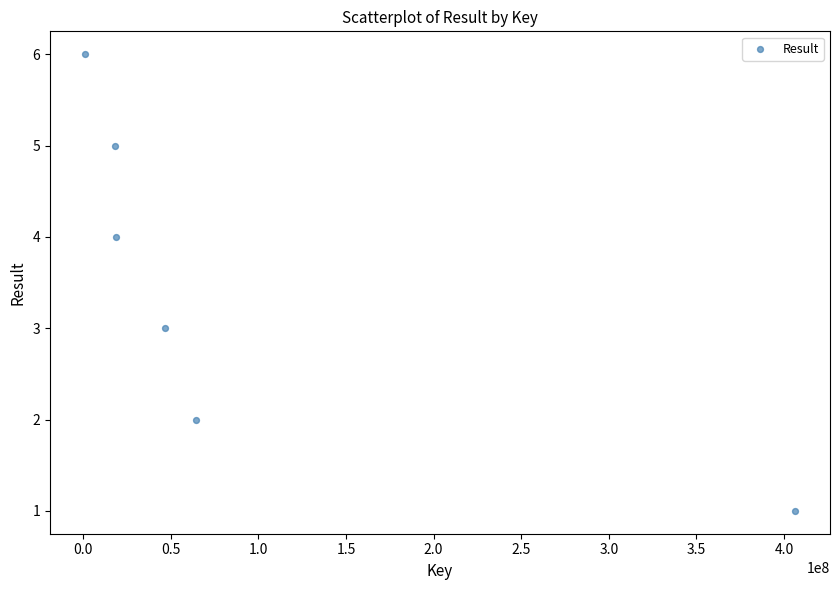

What is the average X value?

92565244